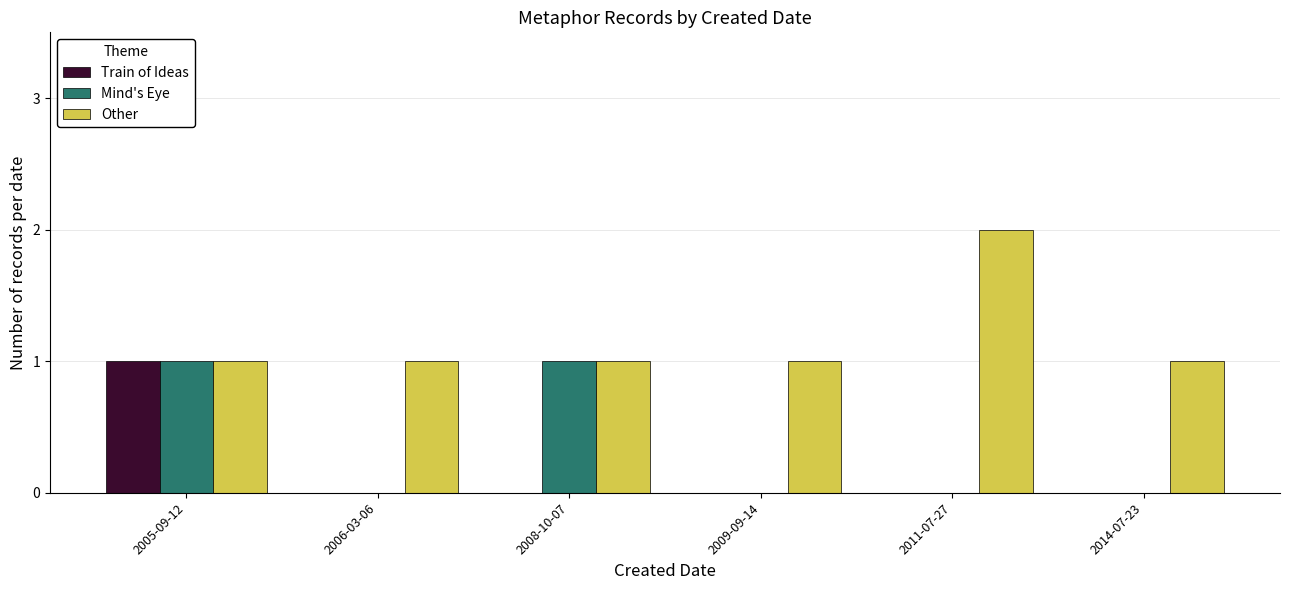

Reading right to left, what are all the values shown in this chart?

Train of Ideas: 0	0	0	0	0	1
Mind's Eye: 0	0	0	1	0	1
Other: 1	2	1	1	1	1